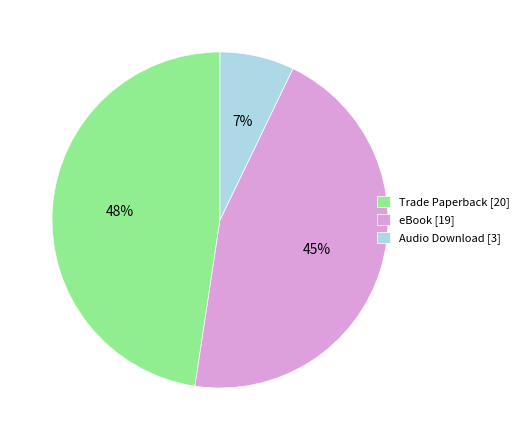

What percentage is the eBook slice, to the nearest percent?

45%